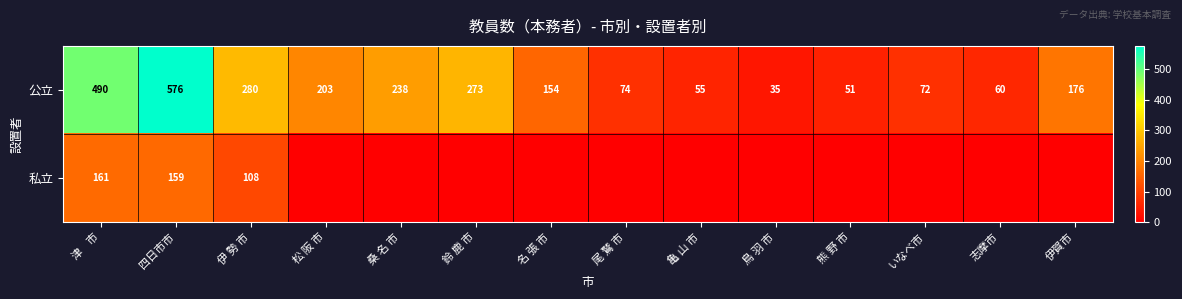

Which has a higher value, 尾 鷲 市 or 亀 山 市?

尾 鷲 市